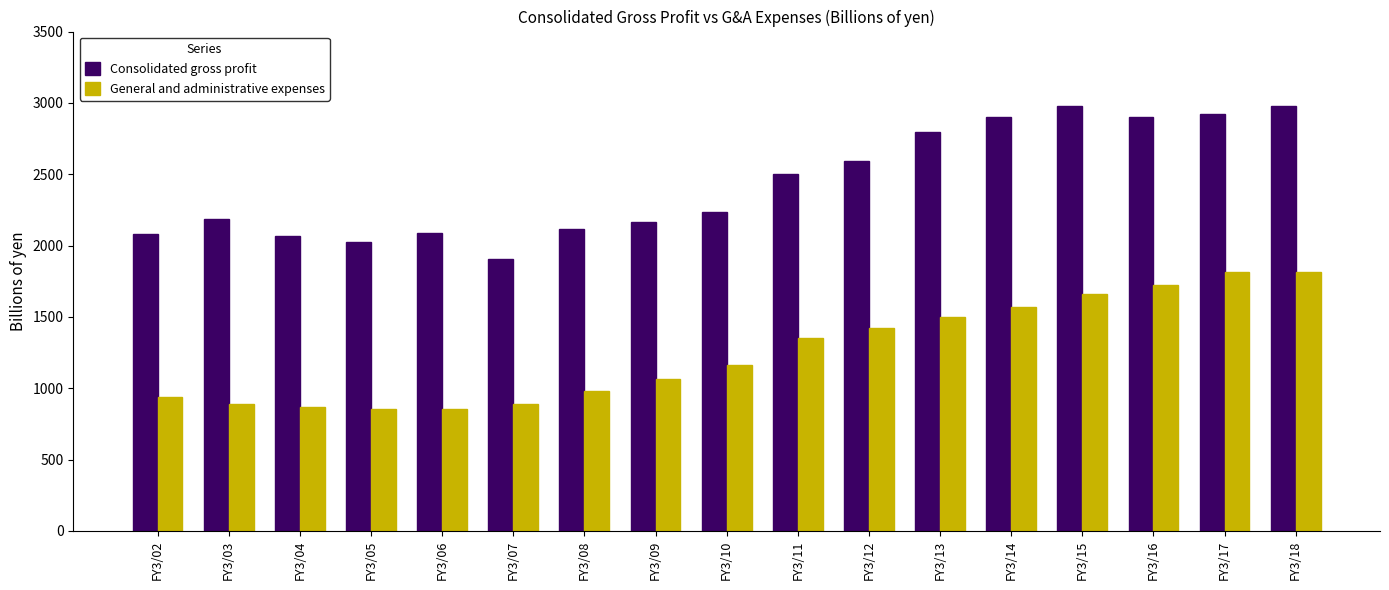

What is the difference between the Consolidated gross profit values at FY3/08 and FY3/10?

120.4